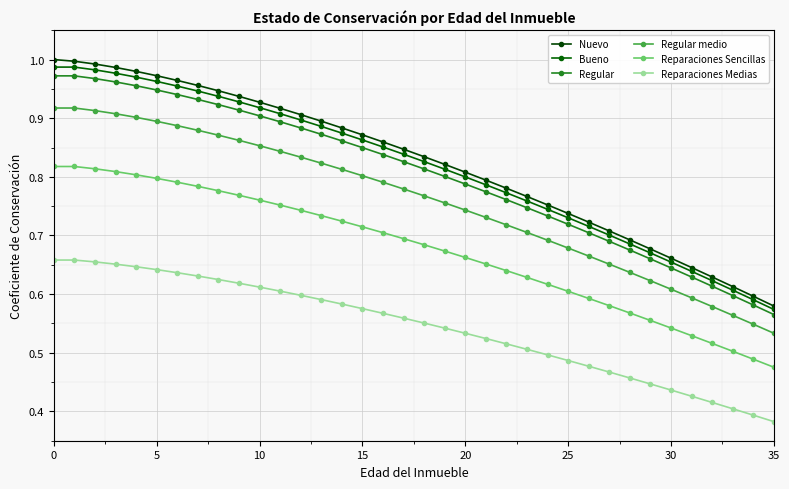

How many series are shown in this chart?

6